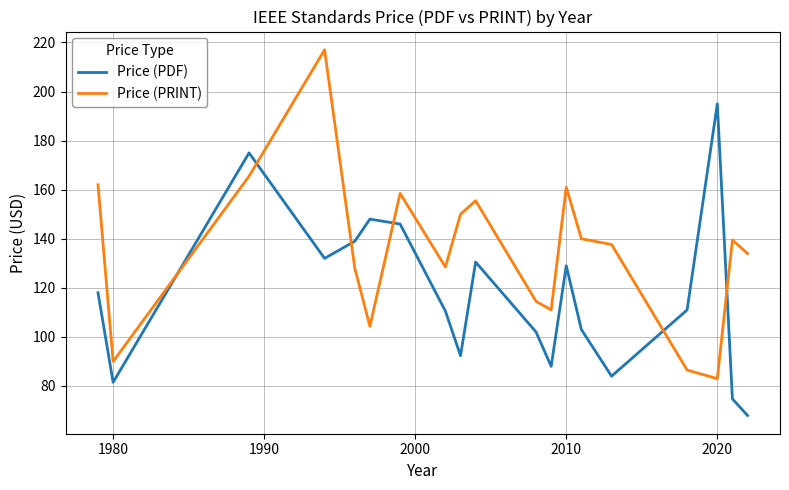

Which series has the largest total across all categories?

Price (PRINT)